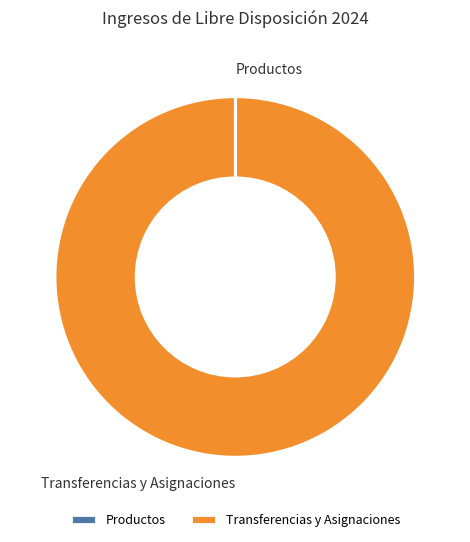

Which slice is the largest?

Transferencias y Asignaciones